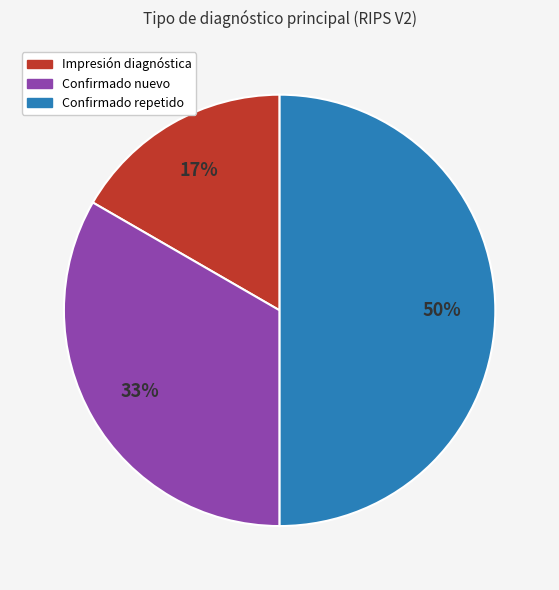

To the nearest percent, what is the difference between the largest and smallest slice percentages?

33%